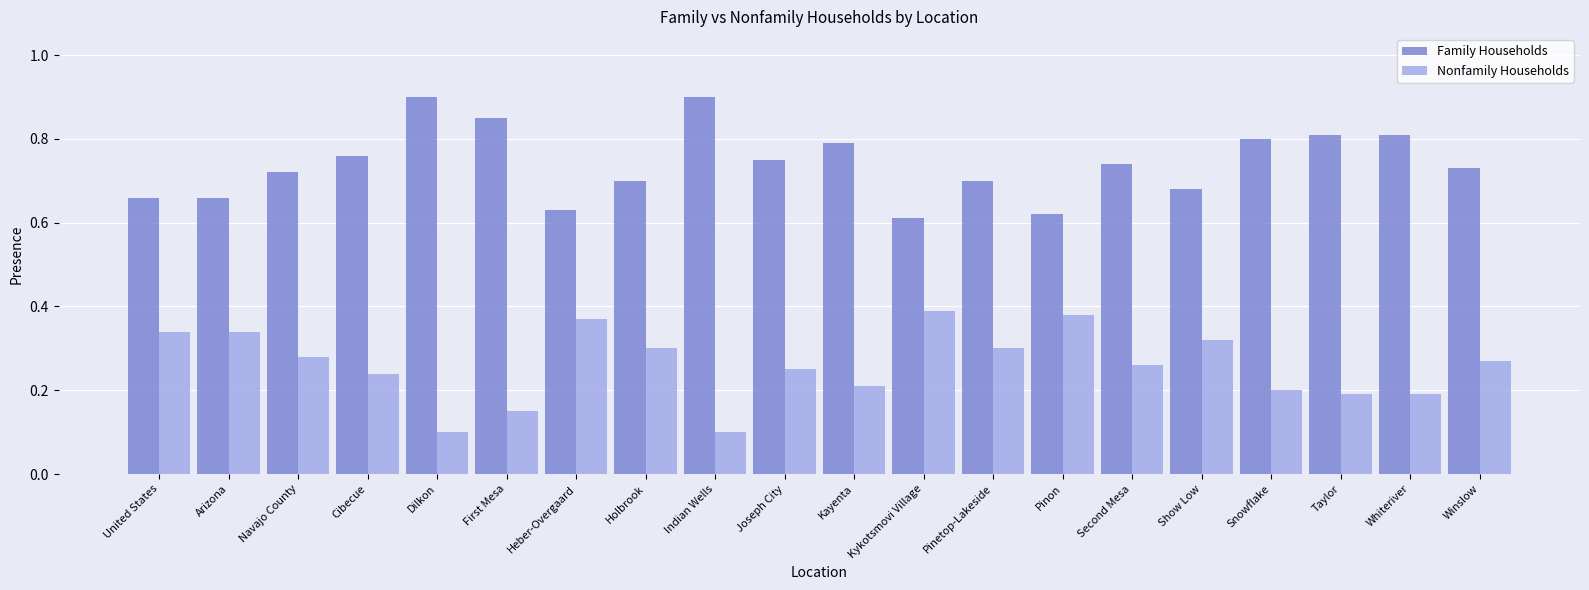

Are the bars horizontal?

No